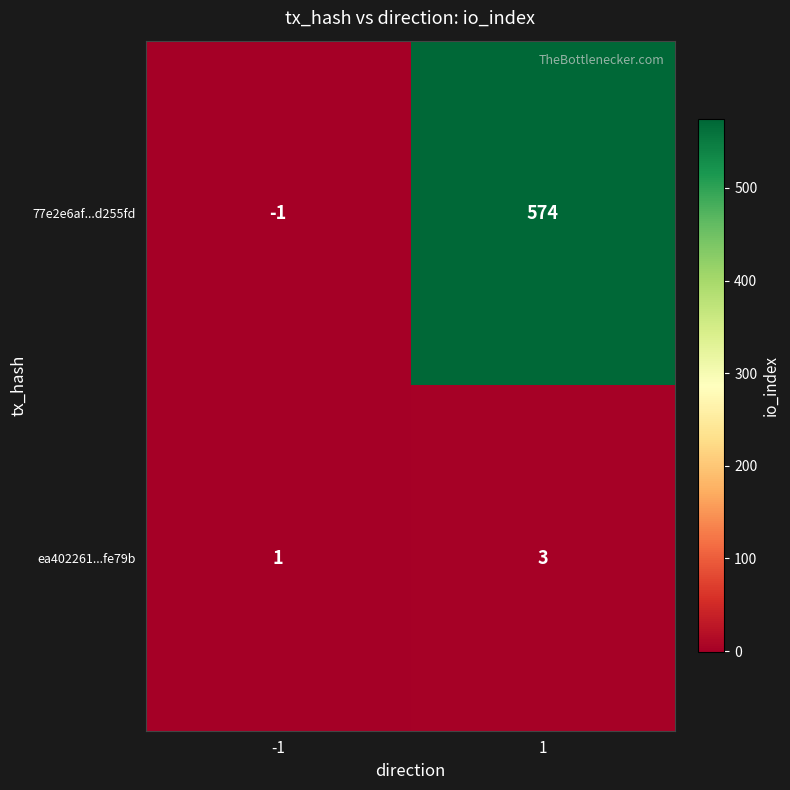

What is the difference between the highest and lowest values at -1?

2